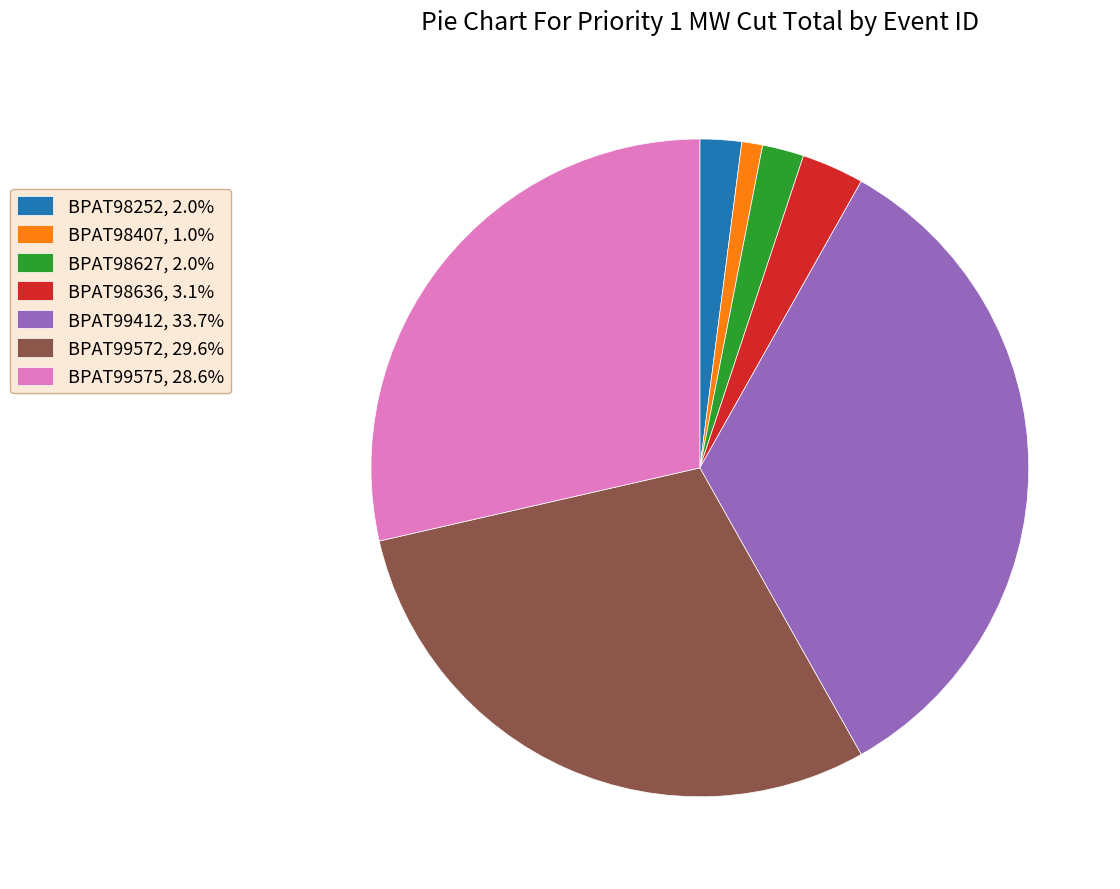

Do BPAT99412, 33.7% and BPAT98407, 1.0% together represent more than half of the pie?

No